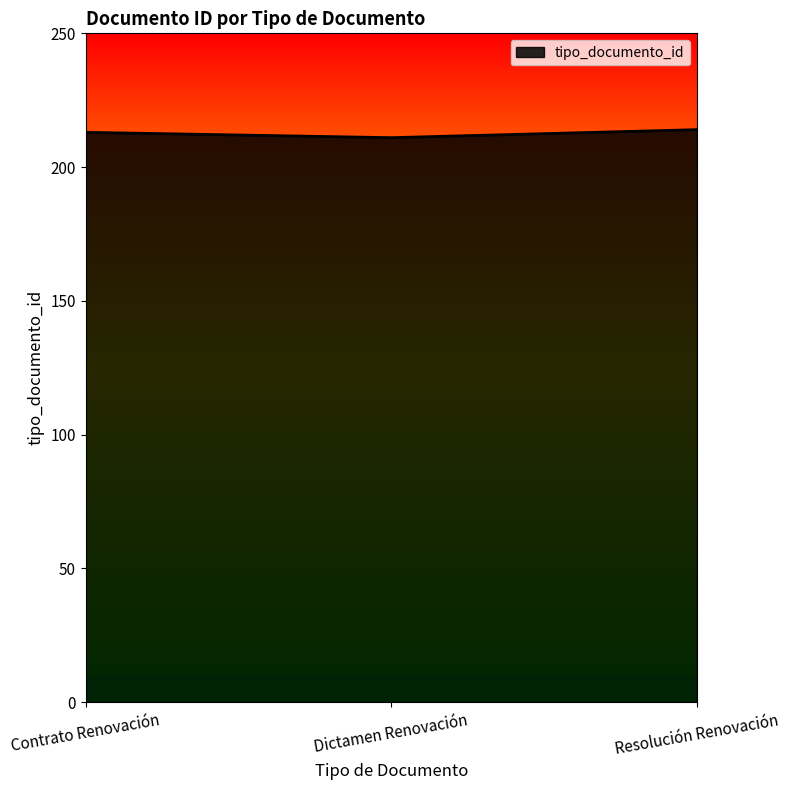

What is the minimum value shown in the chart?

211